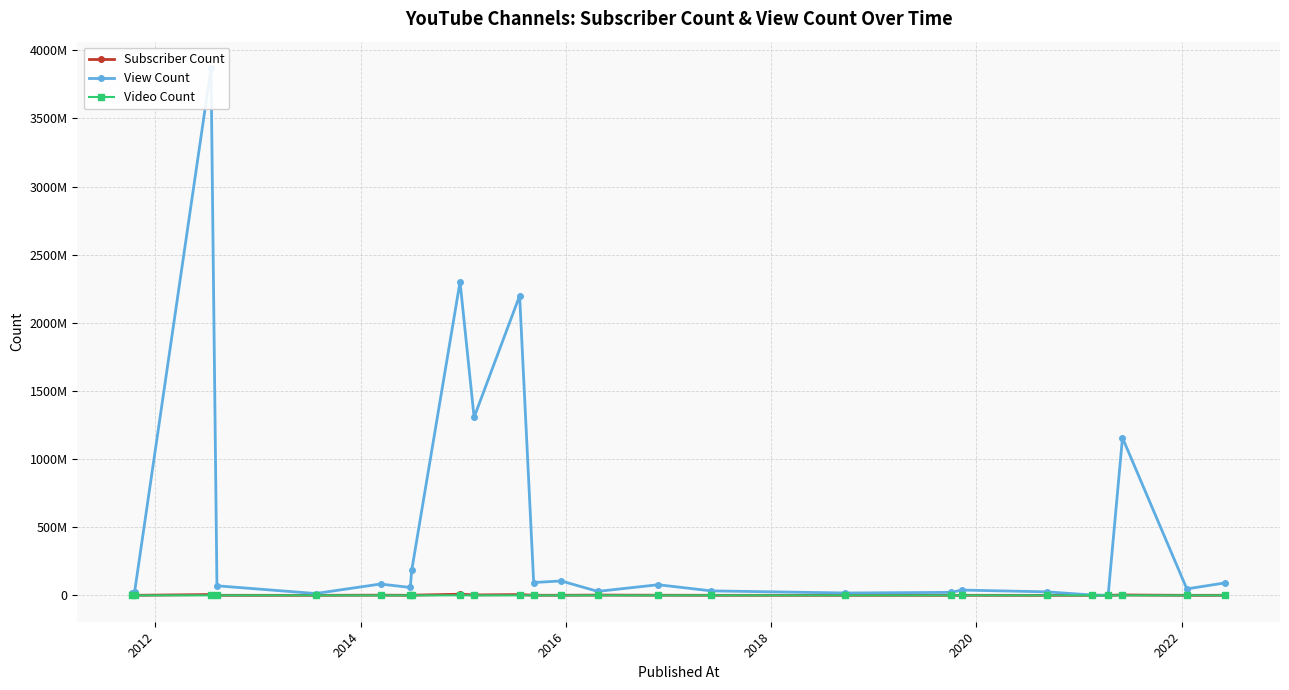

Where is the first local maximum for Video Count?

2014